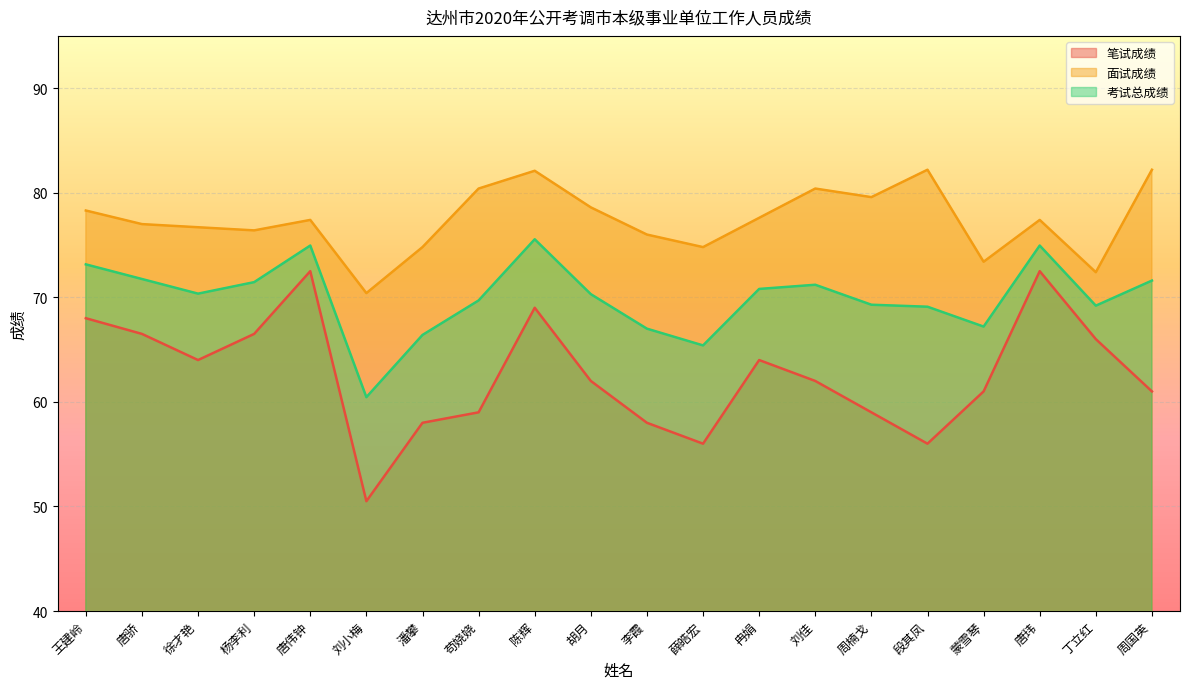

True or false: 笔试成绩 and 面试成绩 cross at least once.

False